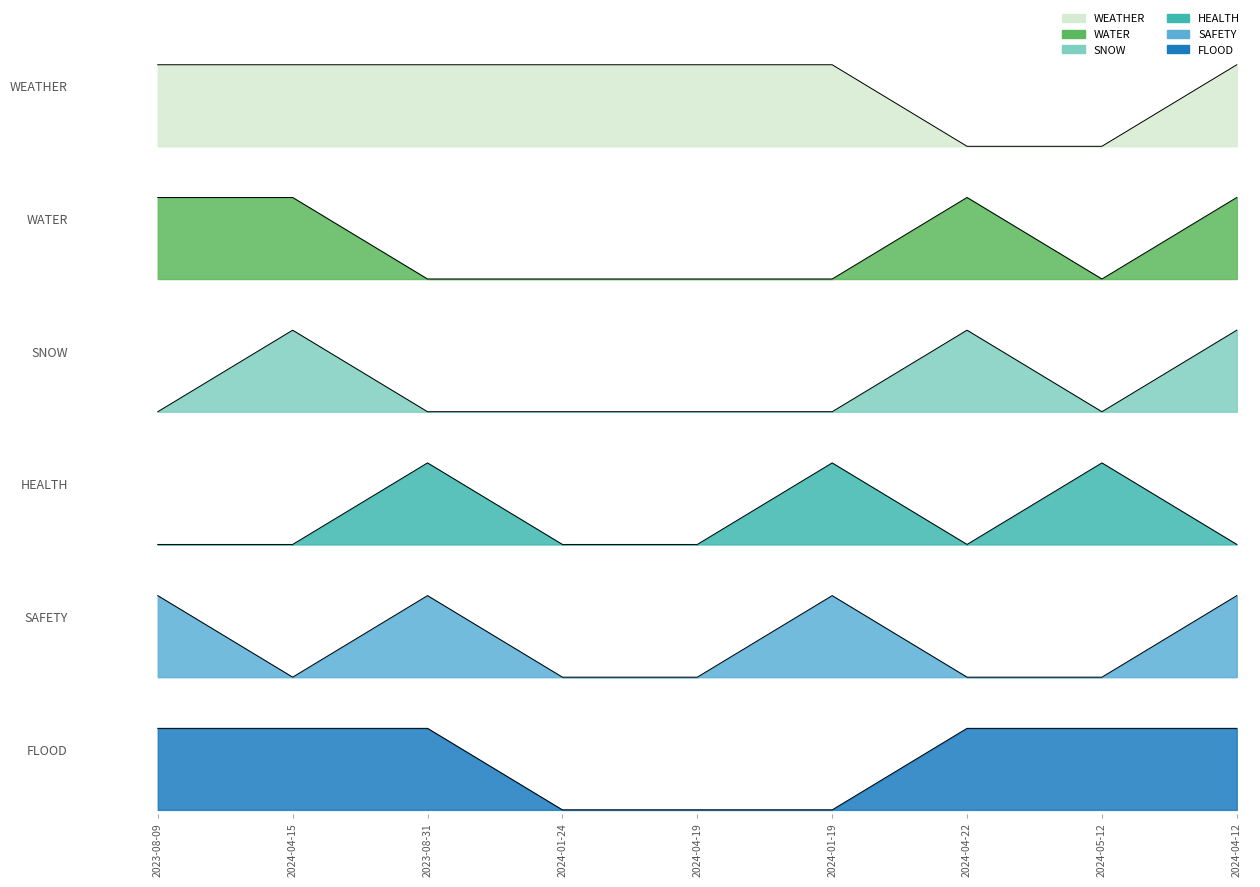

Which label corresponds to the smallest value in the chart?

2024-04-22